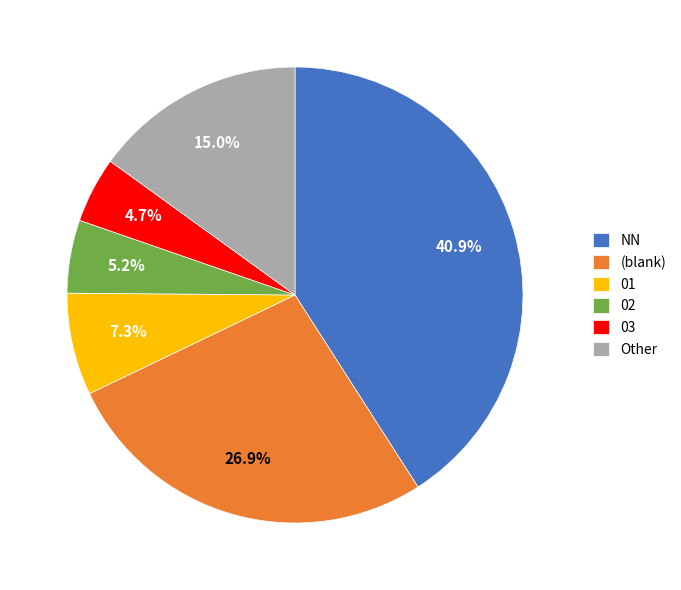

What is the ratio of the value at (blank) to the value at 01?

3.7